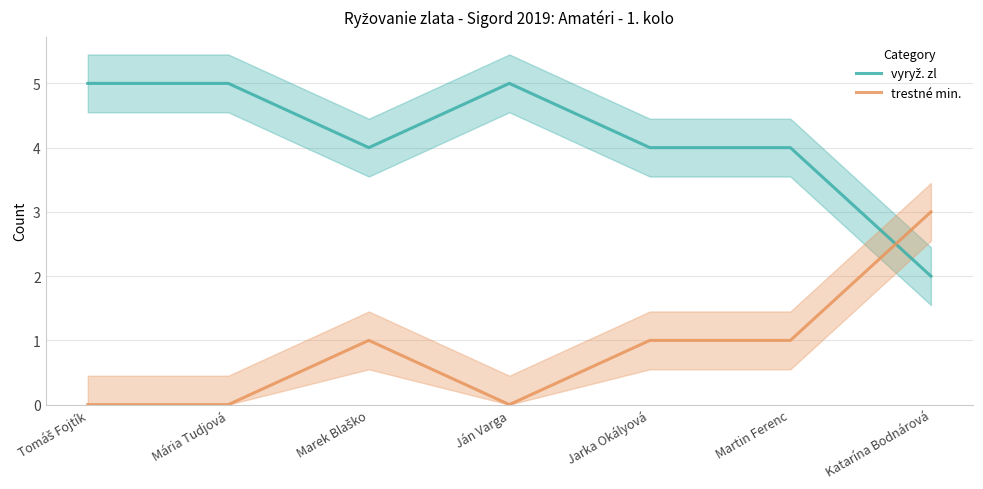

Which series has the largest total across all categories?

vyryž. zl